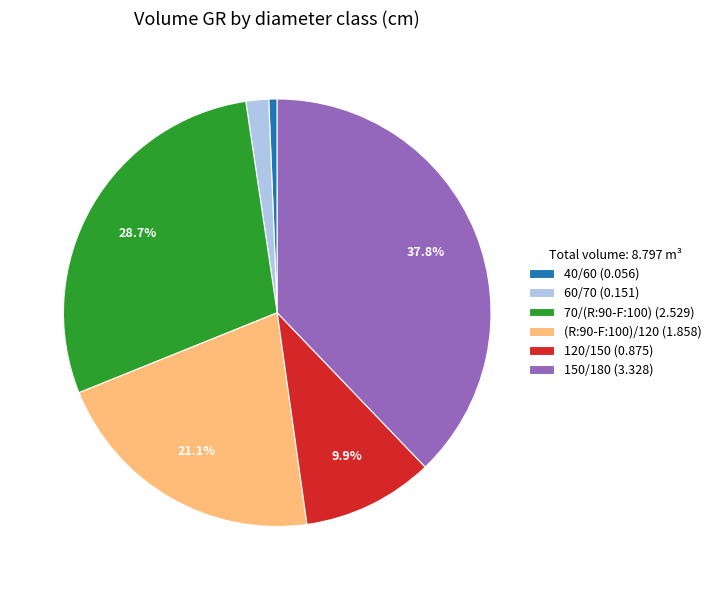

To the nearest percent, what percentage of the pie is 40/60?

1%